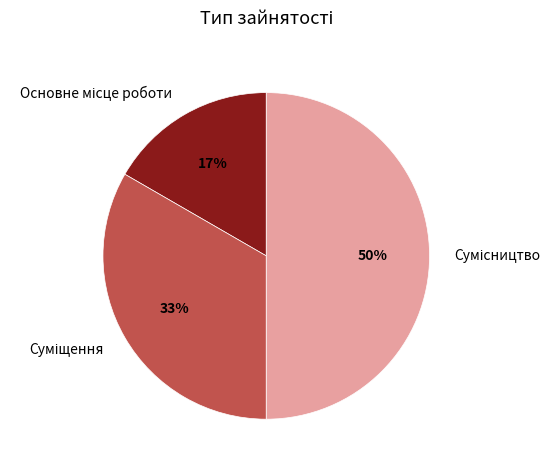

To the nearest percent, what is the difference between the largest and smallest slice percentages?

33%